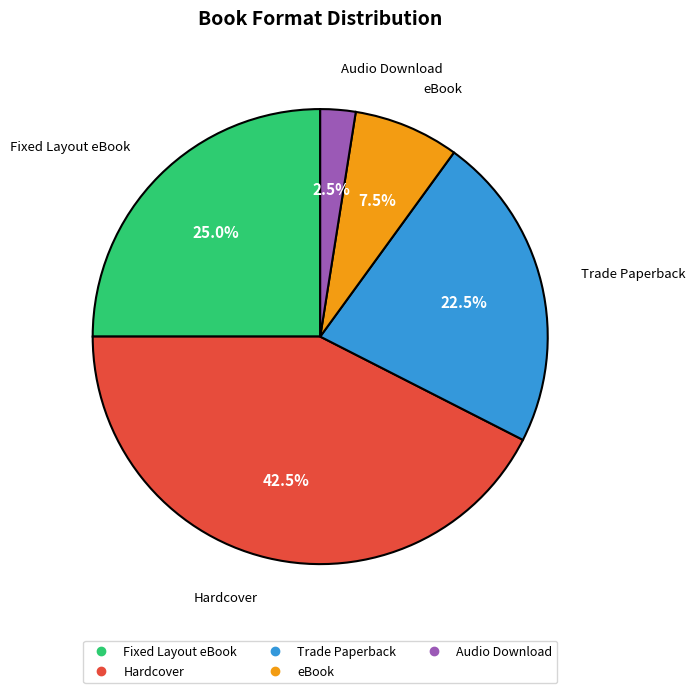

Which slice is the smallest?

Audio Download